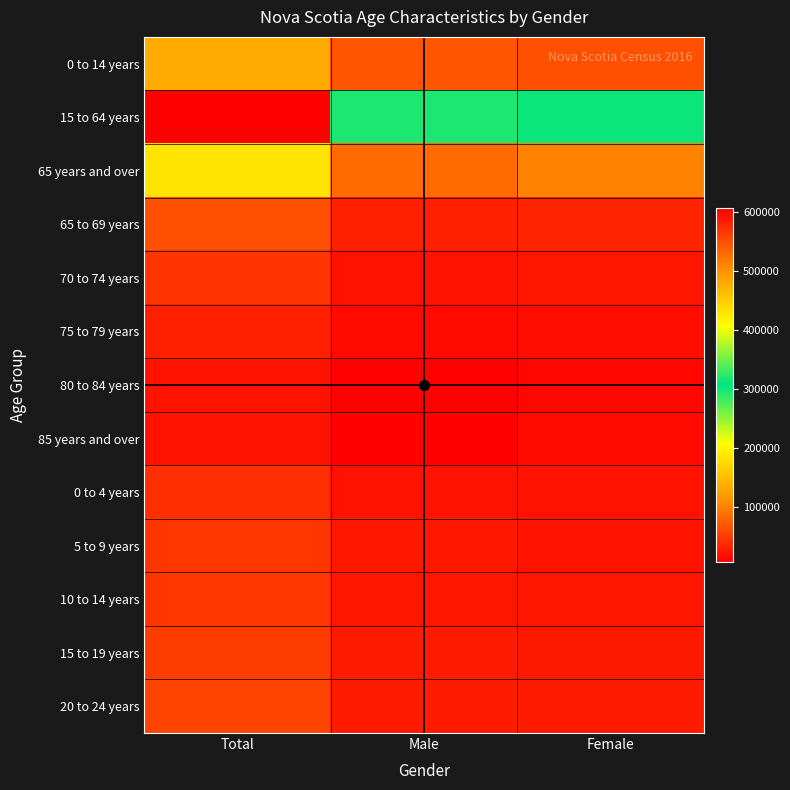

Rank the series by their maximum value, from lowest to highest.

85 years and over, 80 to 84 years, 75 to 79 years, 0 to 4 years, 70 to 74 years, 10 to 14 years, 5 to 9 years, 15 to 19 years, 20 to 24 years, 65 to 69 years, 0 to 14 years, 65 years and over, 15 to 64 years